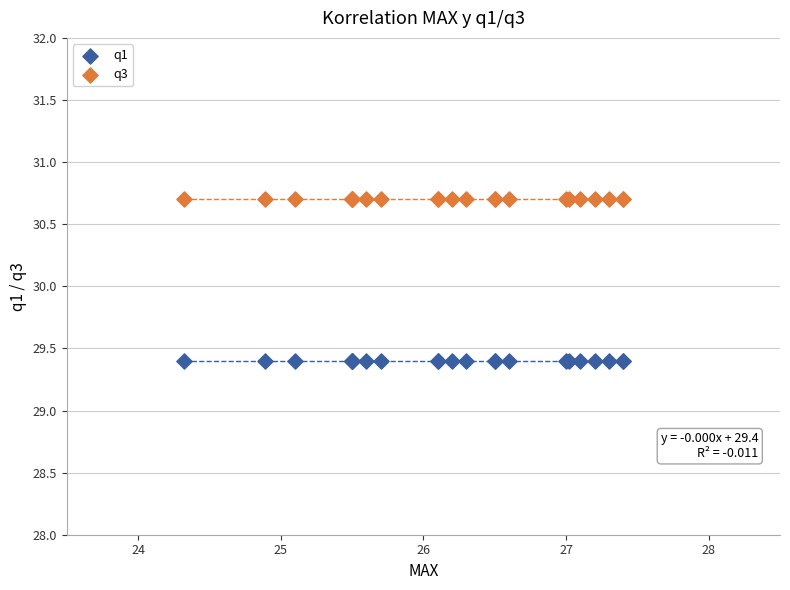

Which series reaches the minimum Y coordinate?

q1